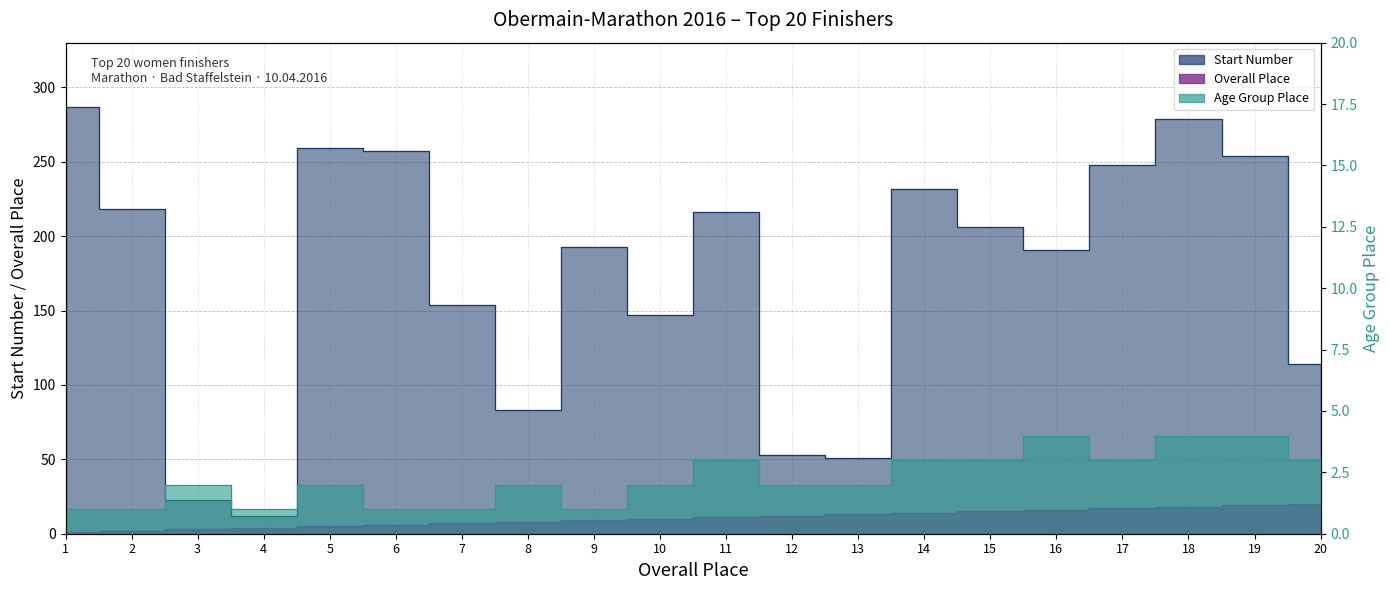

What is the minimum value for Age Group Place?

1